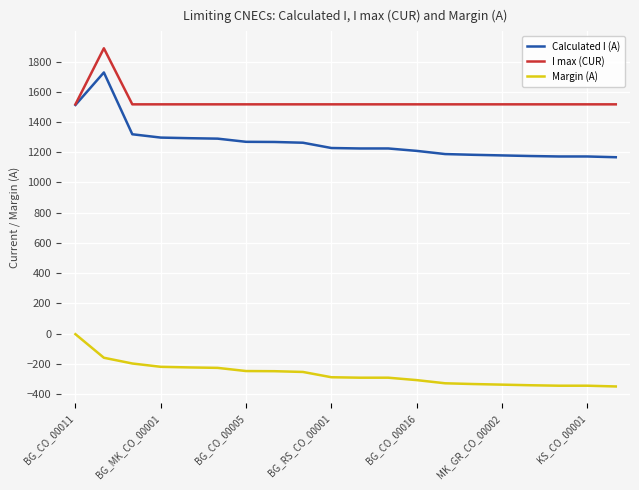

What is the minimum value for Calculated I (A)?

1167